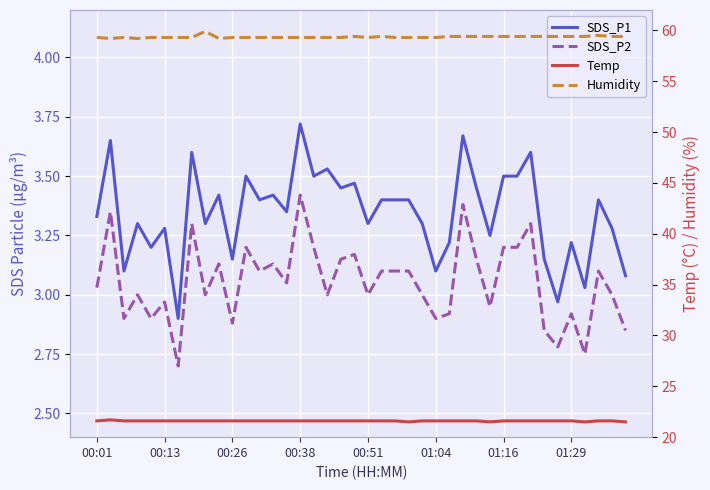

True or false: SDS_P1 and Temp cross at least once.

False